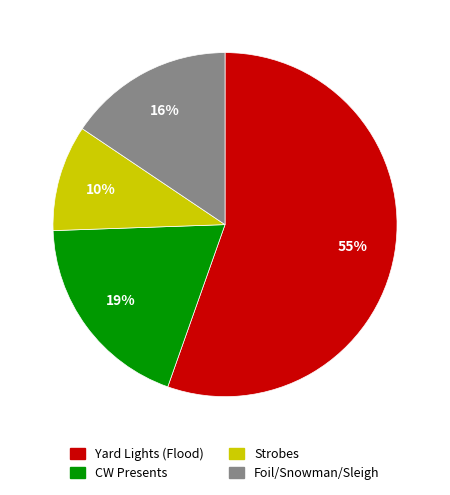

To the nearest percent, what is the difference between the largest and smallest slice percentages?

45%